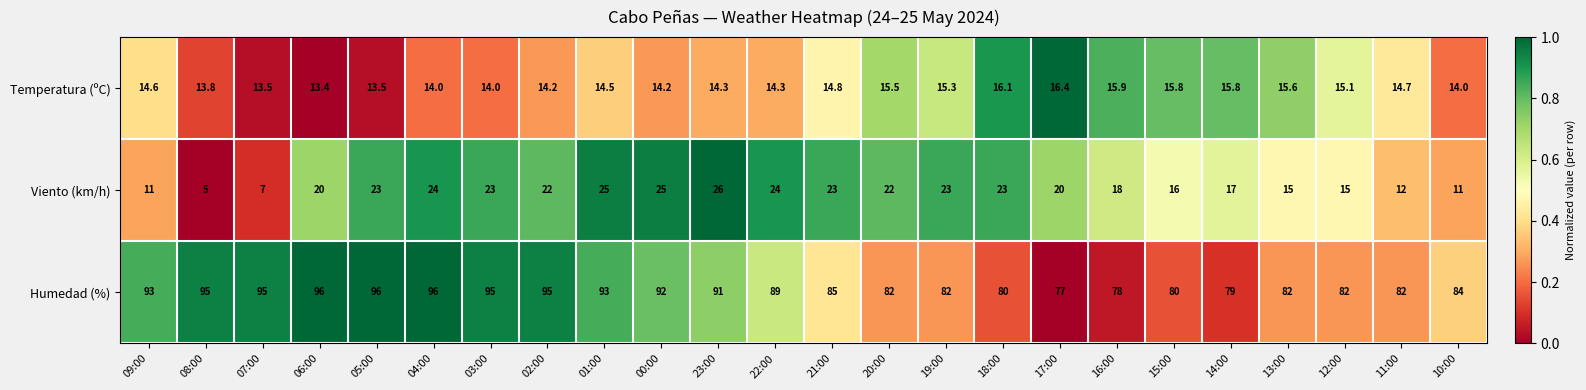

What is the lowest value of the Temperatura (ºC) series?

13.4